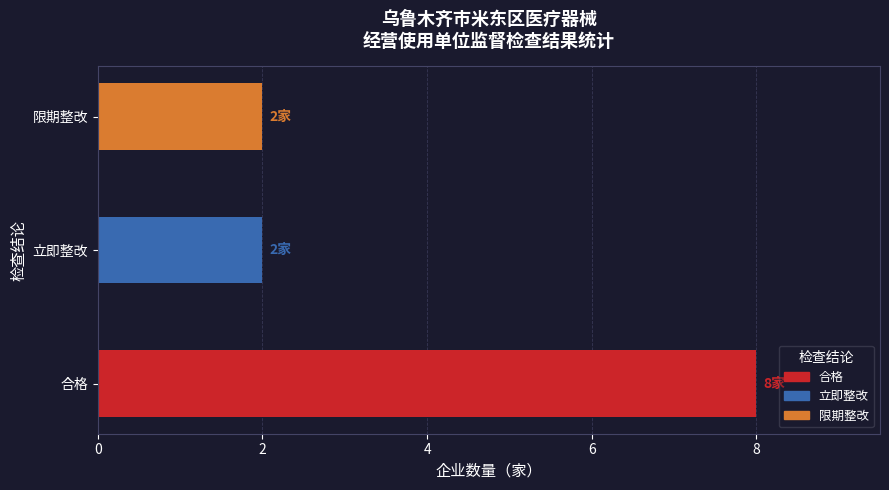

Reading bottom to top, extract all data points from this chart.

合格=8	立即整改=2	限期整改=2